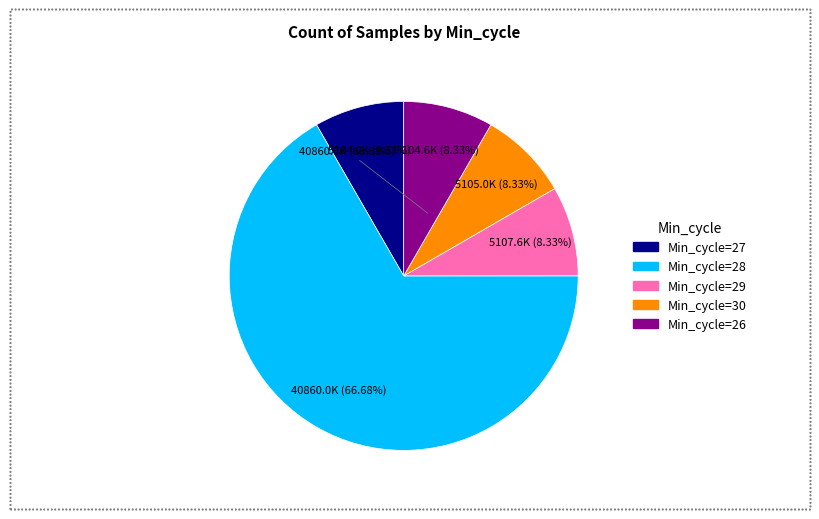

The Min_cycle=28 slice represents 67% of the pie. True or false?

True